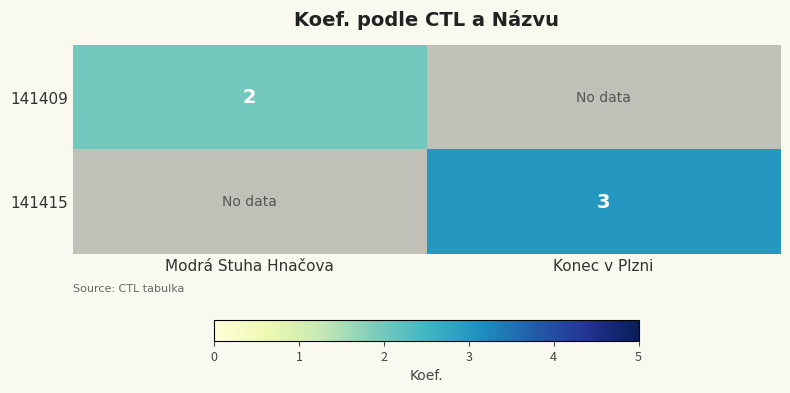

Is the value of 141409 at Modrá Stuha Hnačova greater than the value of 141415 at Konec v Plzni?

No